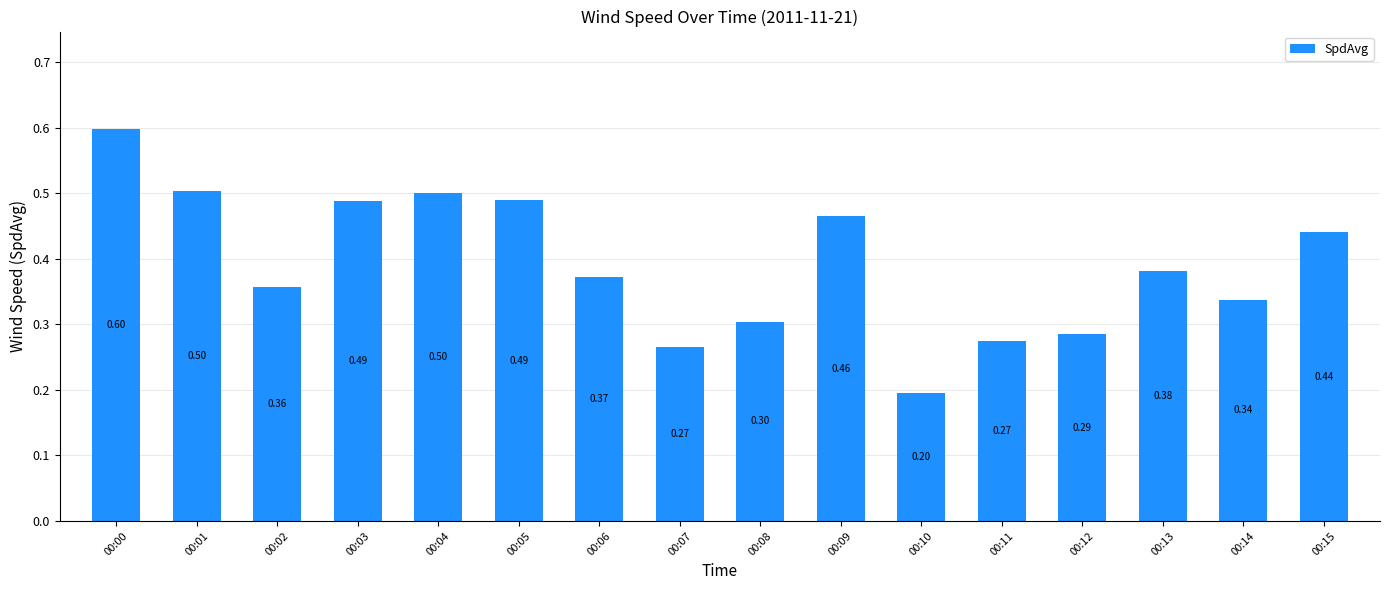

Between 00:00 and 00:07, which is larger?

00:00